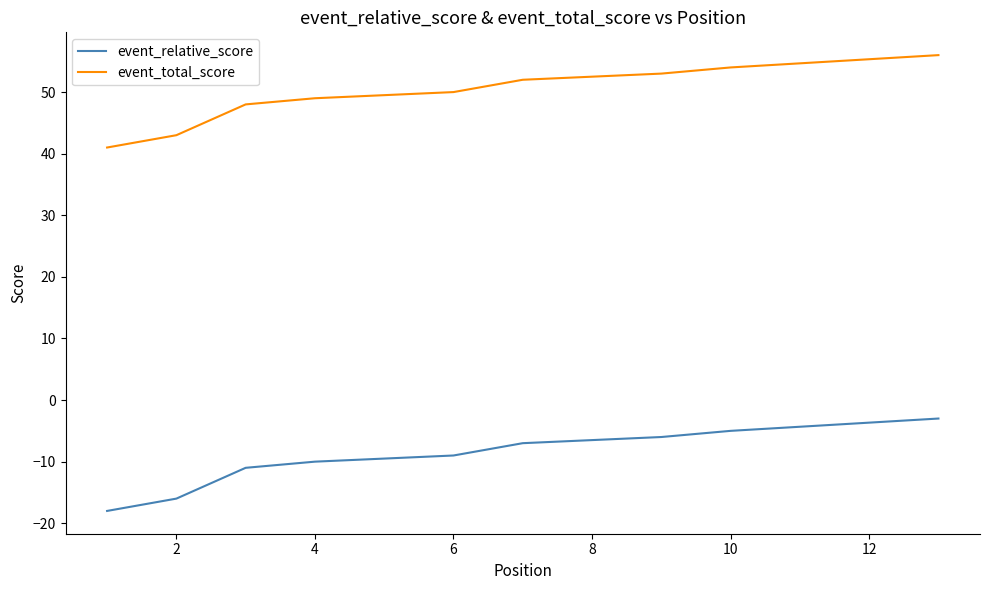

At which label does event_relative_score first exceed -7?

8